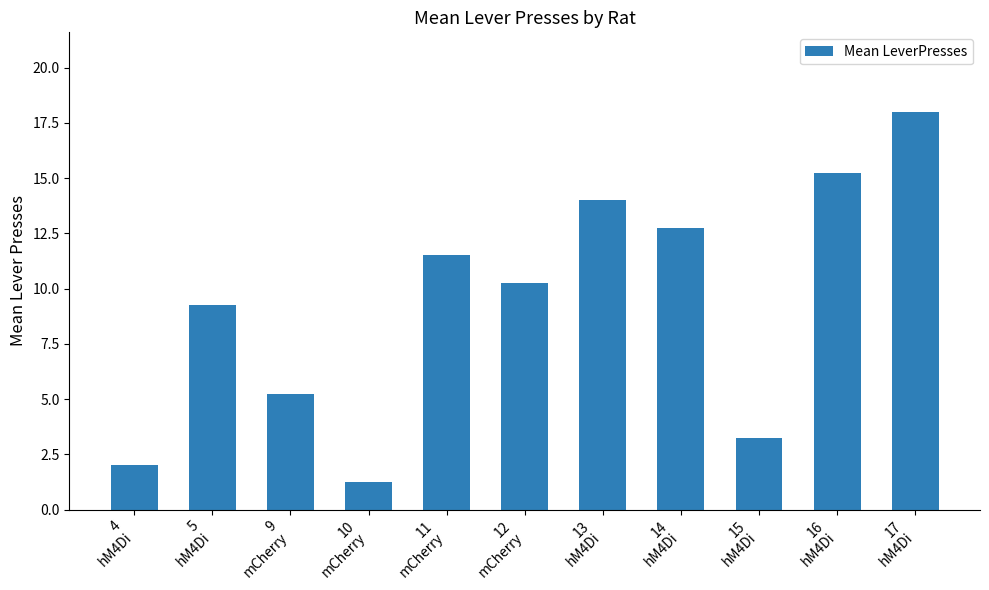

Between 15
hM4Di and 10
mCherry, which is larger?

15
hM4Di